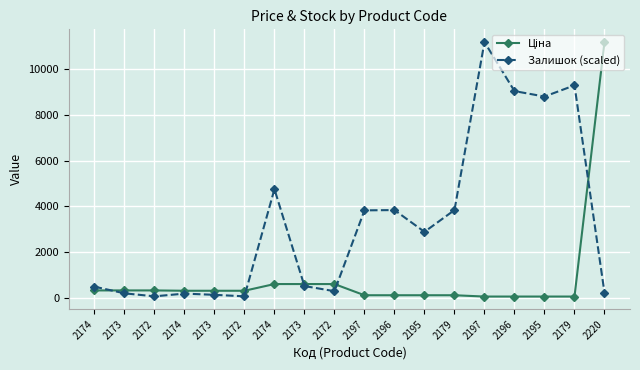

How many values in the Залишок (scaled) series exceed 2886?

9